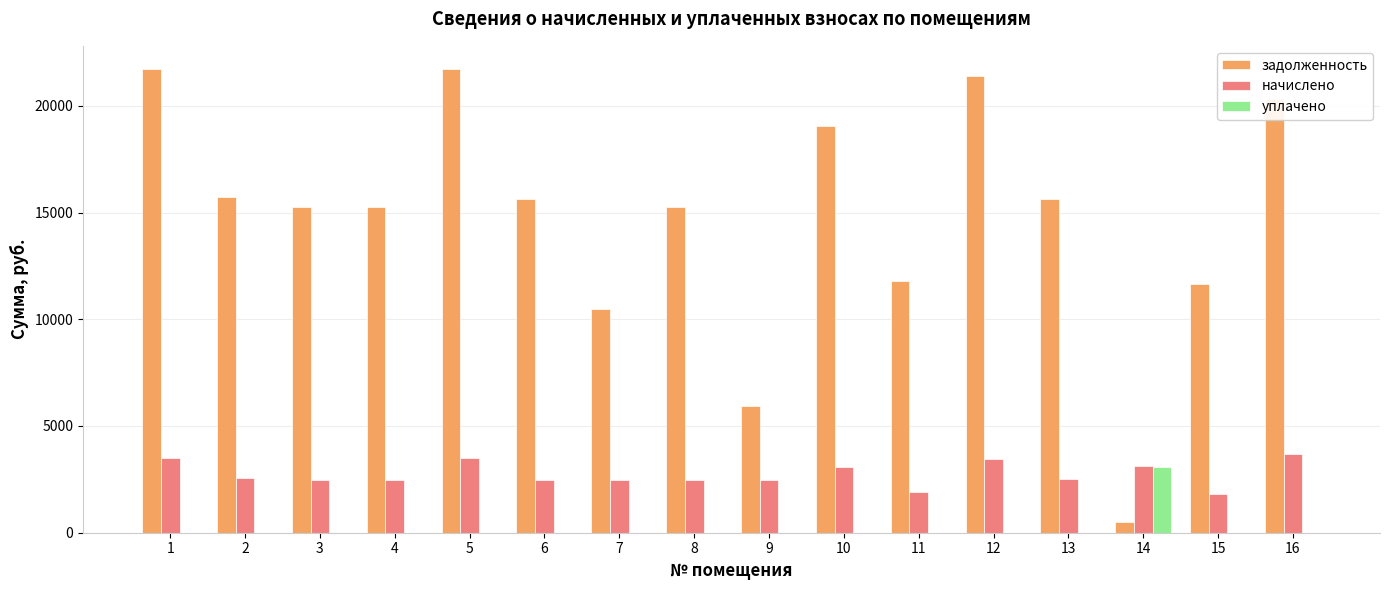

What is the greatest value displayed?

21723.0